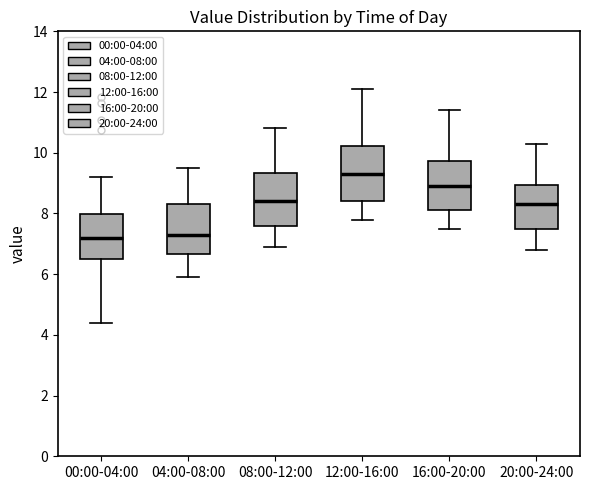

Where is the upper edge of the box for 20:00-24:00 on the y-axis? The values are not printed on the chart, so give them approximately, as read against the axis.

9.0